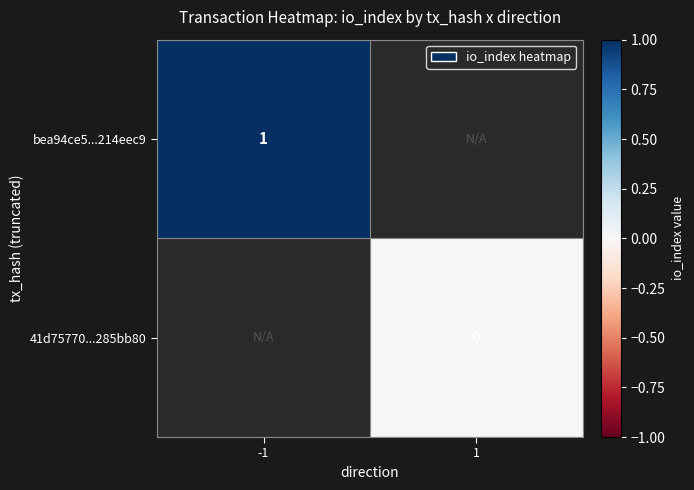

What is the greatest value displayed?

1.0